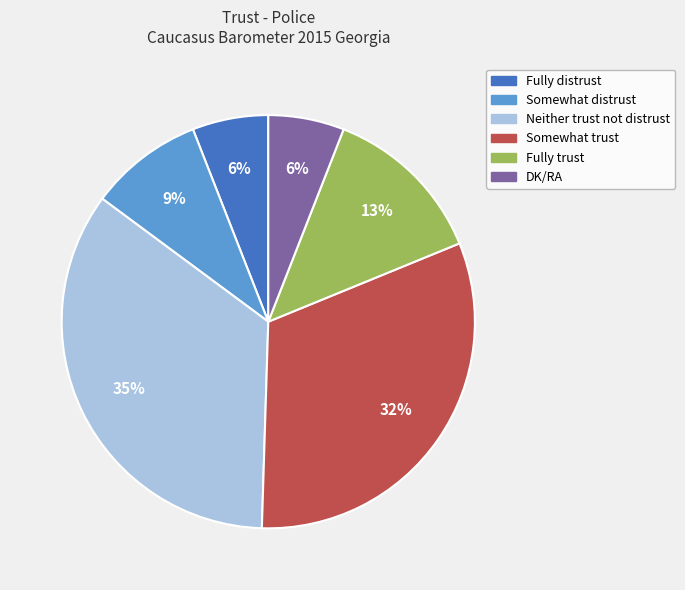

Is it true that Neither trust not distrust is 49% of the pie?

False